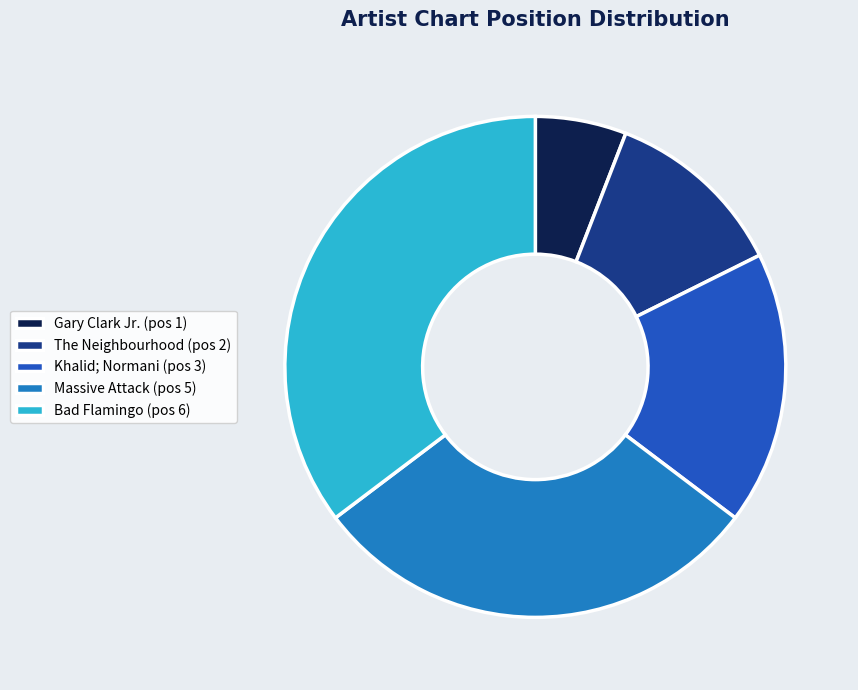

Is Massive Attack (pos 5) the majority of the pie?

No